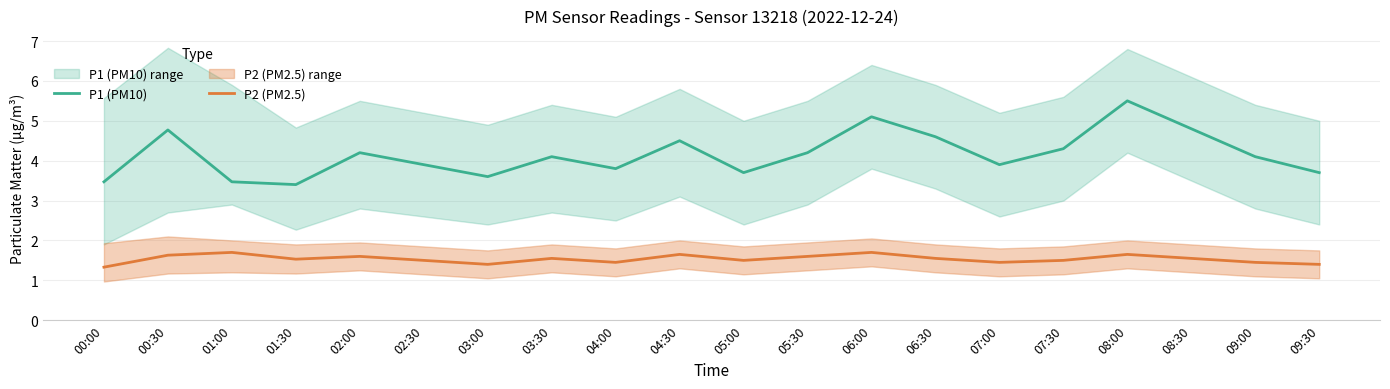

What is the value of the P1 (PM10) point at the 2nd from the left?

4.8